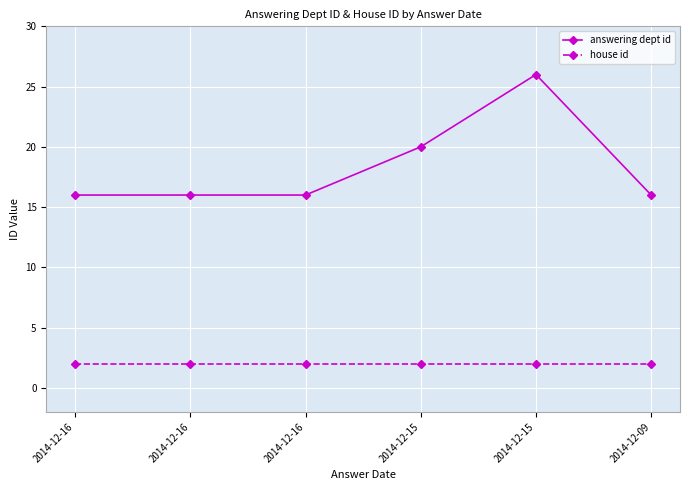

Is this an area chart (filled region under the line)?

No